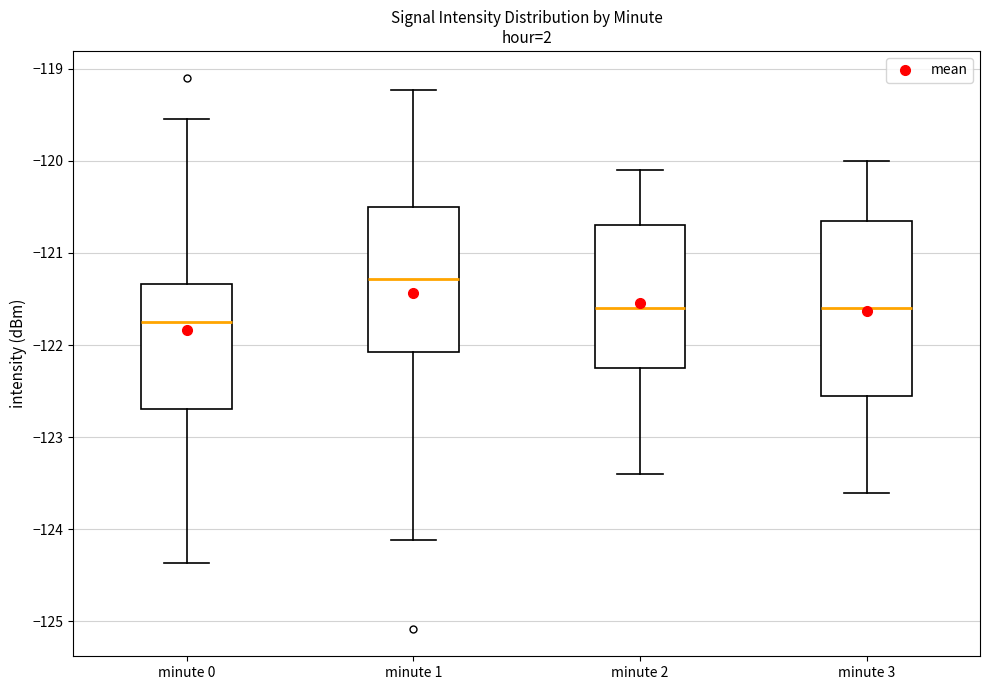

Which box is the tallest, from its lower edge to its upper edge?

minute 3